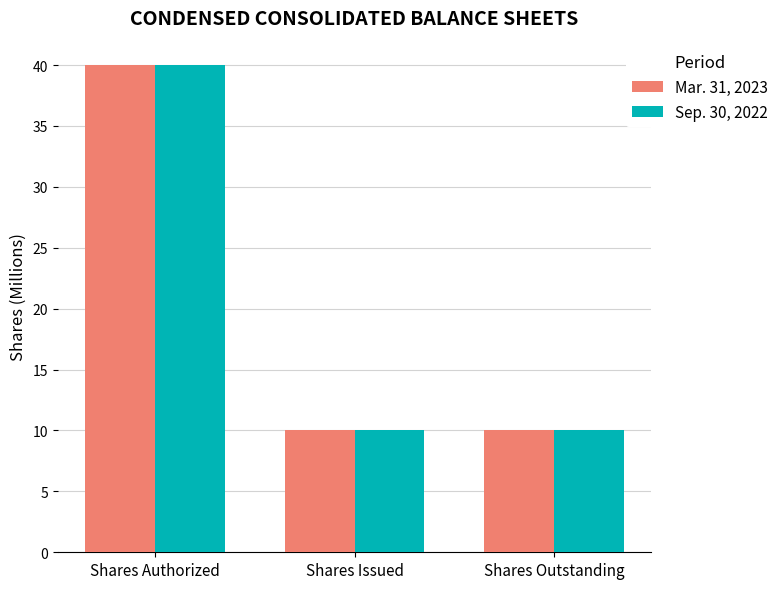

What is the difference between the maximum and minimum values in the Sep. 30, 2022 series?

29.9